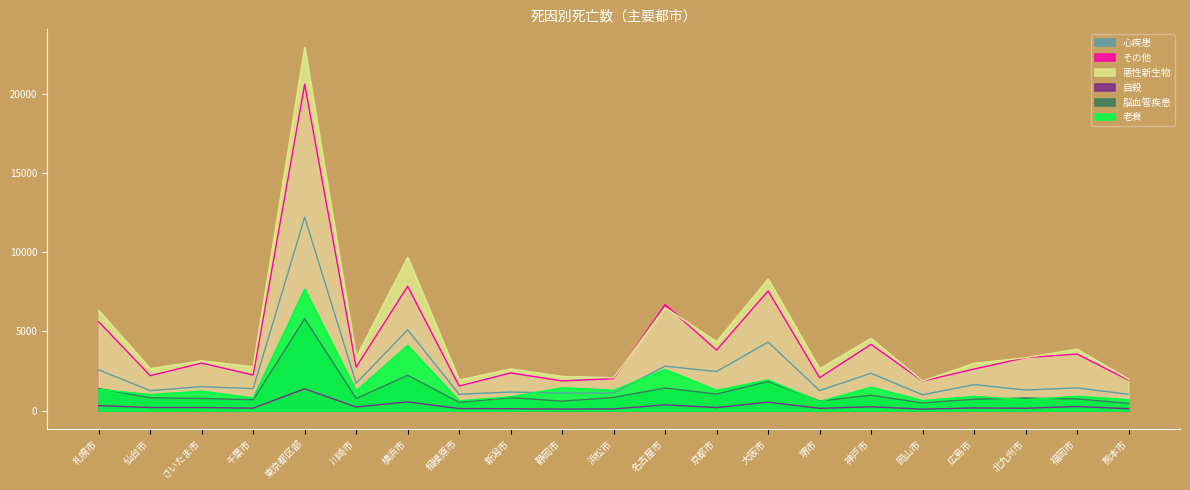

What is the maximum value shown in the chart?

22910